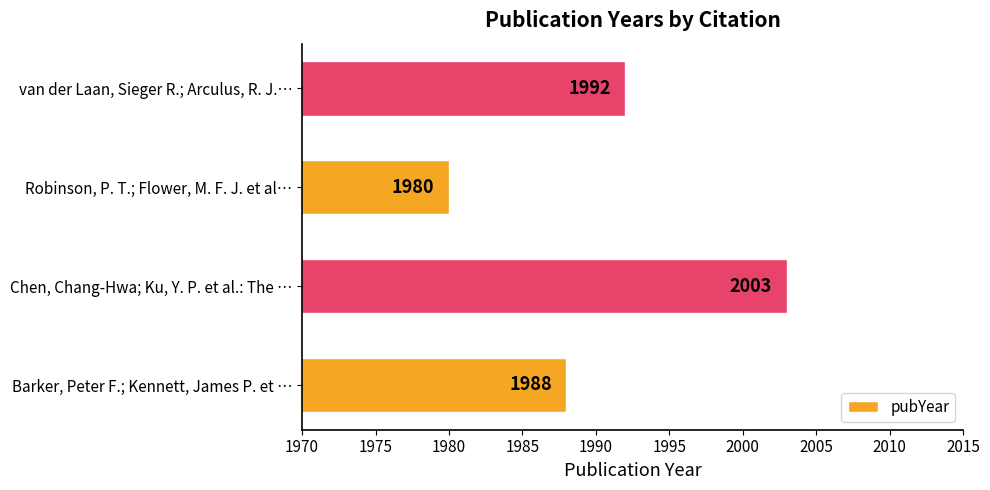

Rank the categories by value from highest to lowest.

Chen, Chang-Hwa; Ku, Y. P. et al.: The …, van der Laan, Sieger R.; Arculus, R. J.…, Barker, Peter F.; Kennett, James P. et …, Robinson, P. T.; Flower, M. F. J. et al…